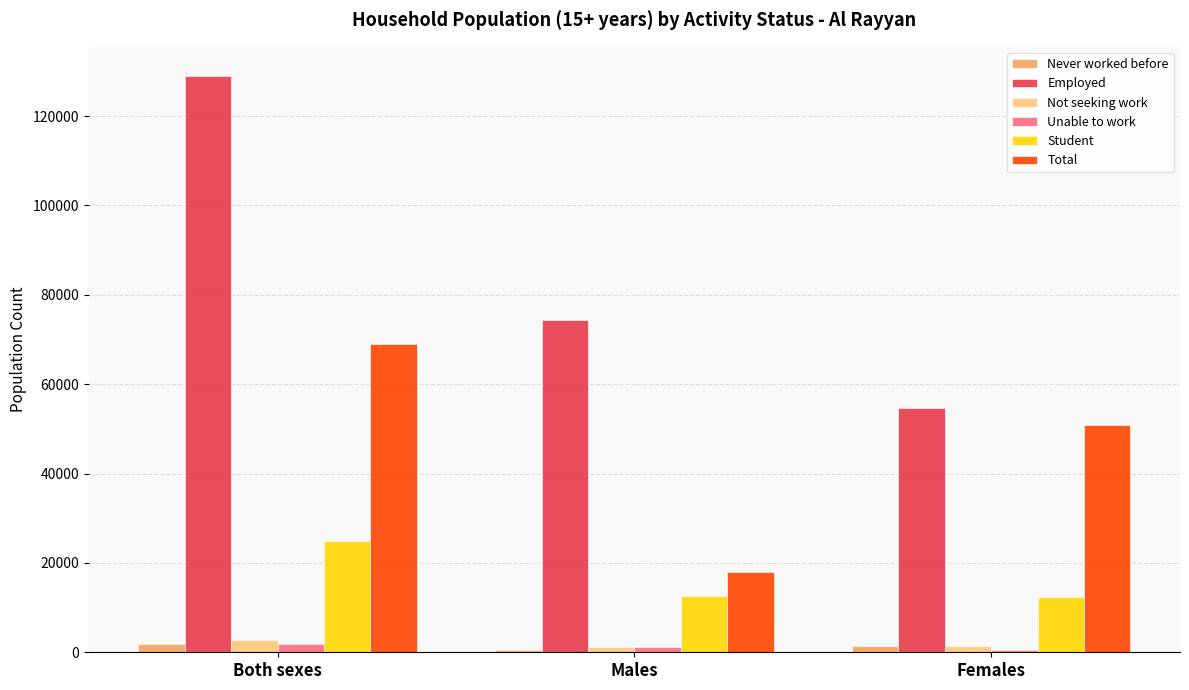

What are all the series names shown in the legend?

Never worked before, Employed, Not seeking work, Unable to work, Student, Total